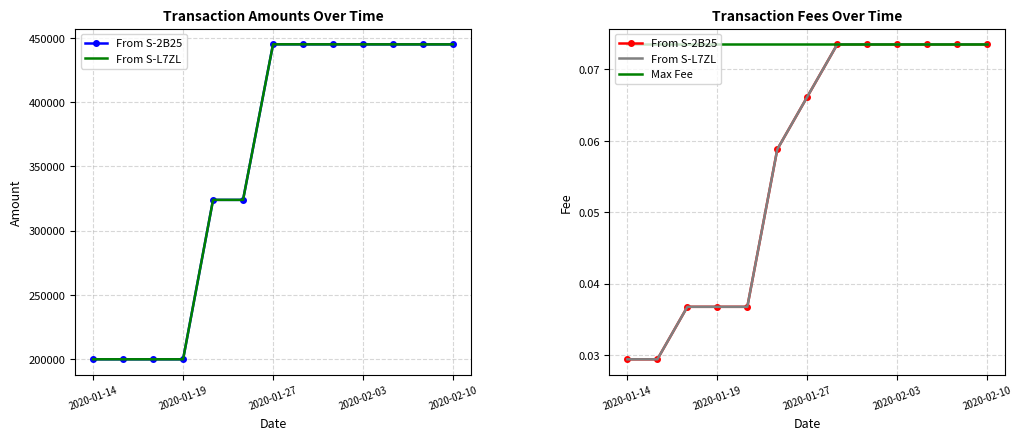

True or false: From S-L7ZL has more than 0 interior local peaks.

False